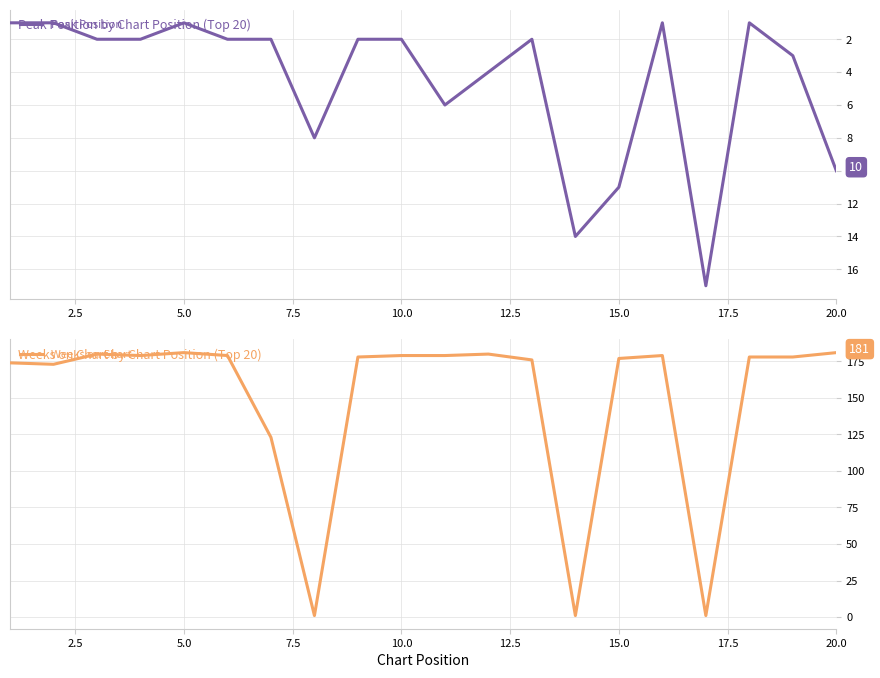

Is it true that Peak Position equals 11 at 15.0?

True